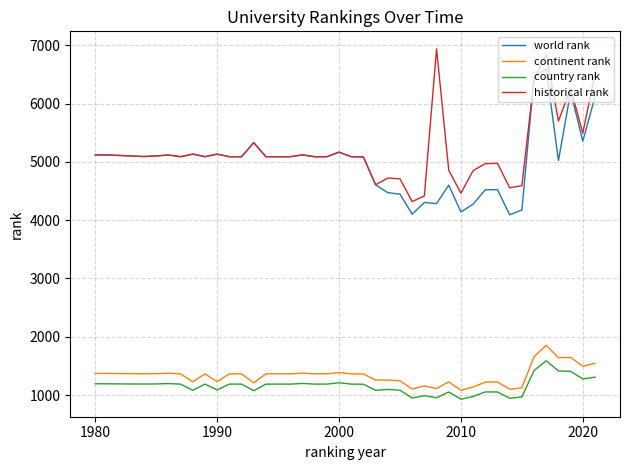

True or false: country rank and world rank intersect in this chart.

False